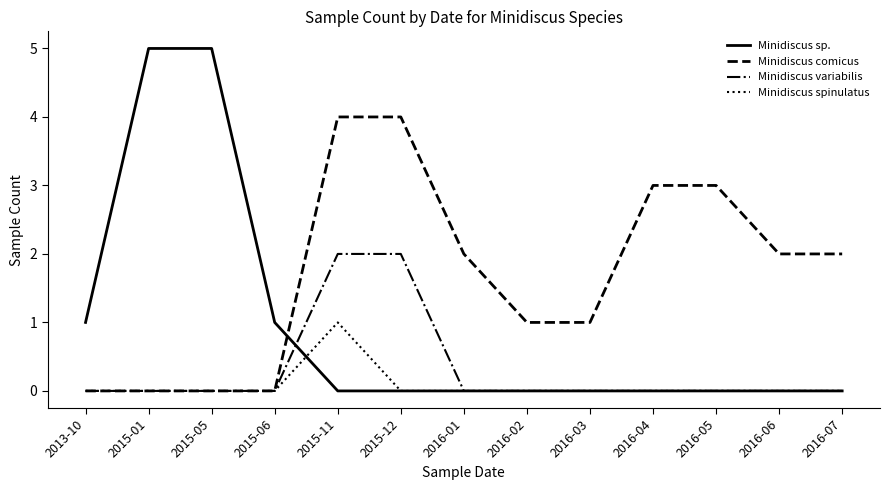

What is the greatest value displayed?

5